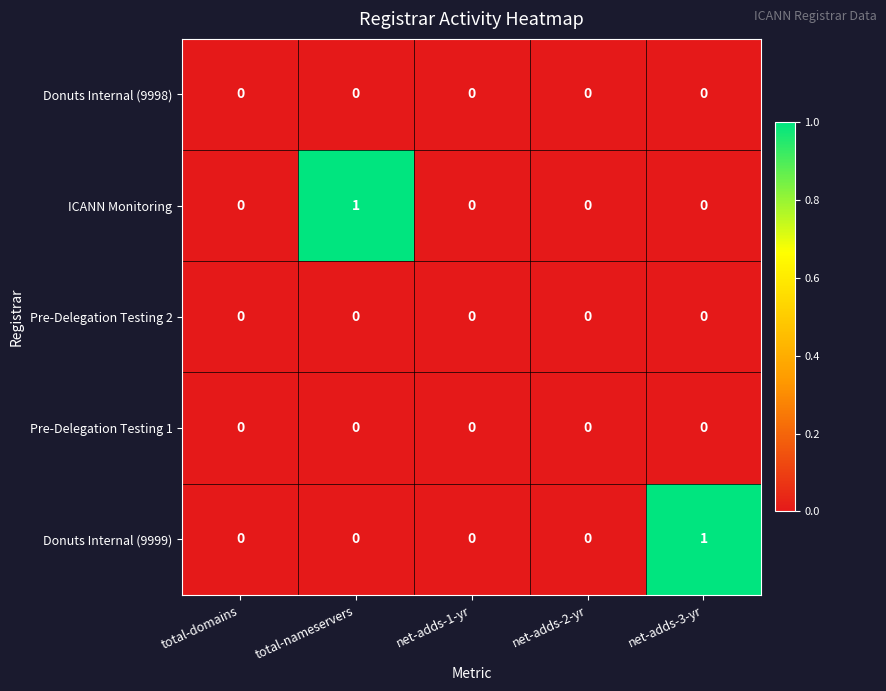

True or false: ICANN Monitoring has a value of 1 at net-adds-3-yr.

False